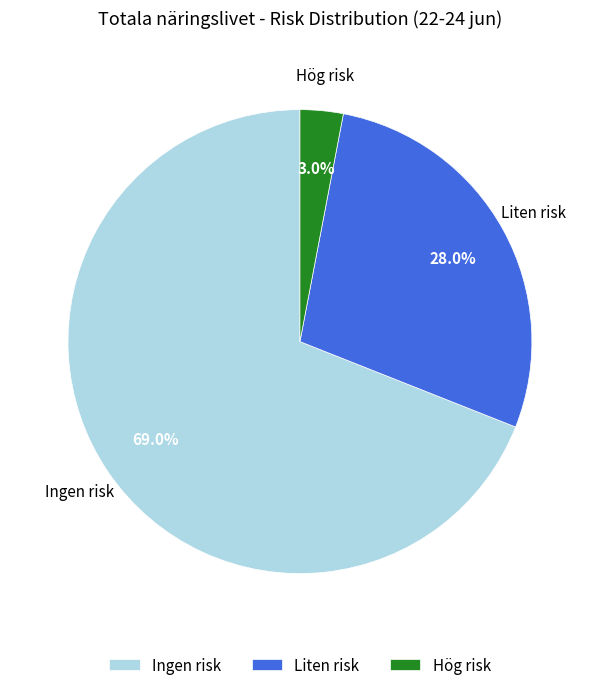

True or false: Hög risk accounts for 3% of the total.

True